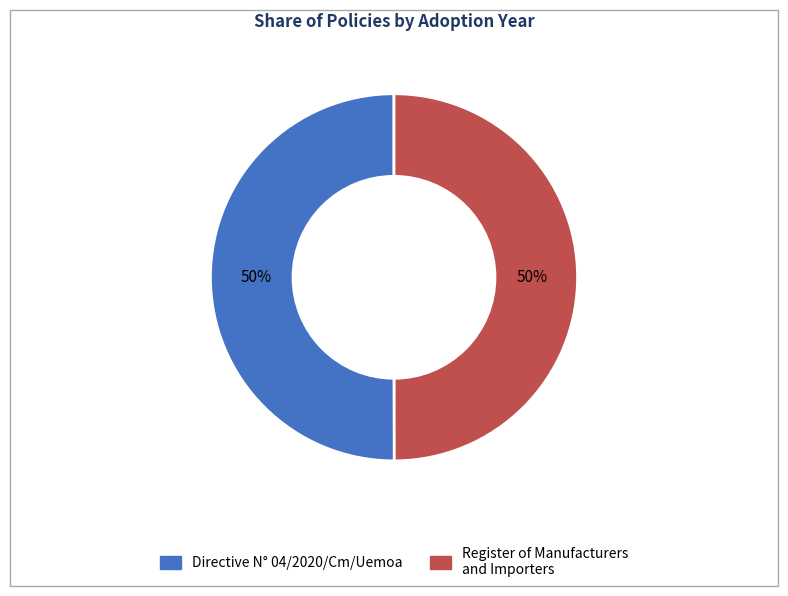

True or false: Directive N° 04/2020/Cm/Uemoa accounts for 45% of the total.

False